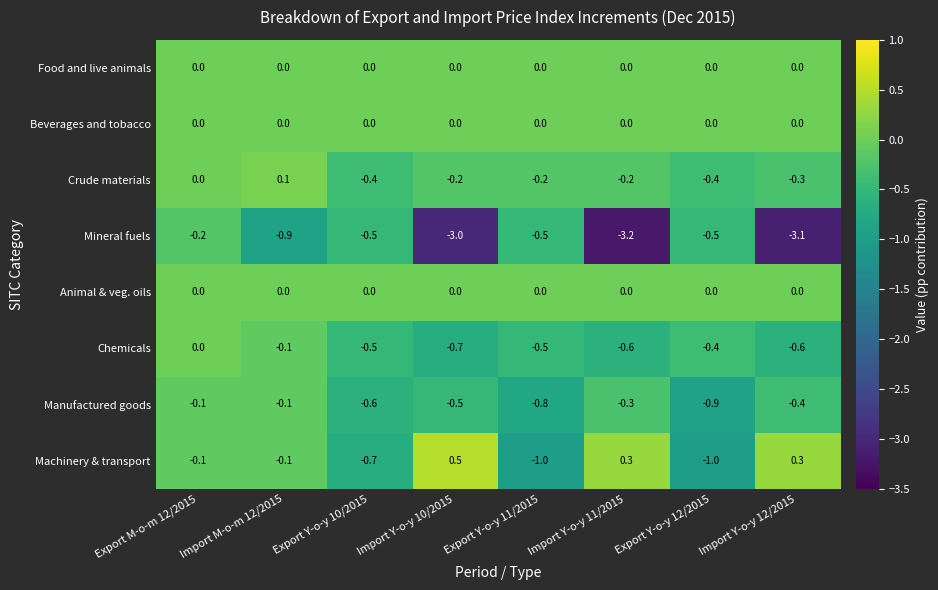

Where is Mineral fuels nearest to the value -1?

Import M-o-m 12/2015